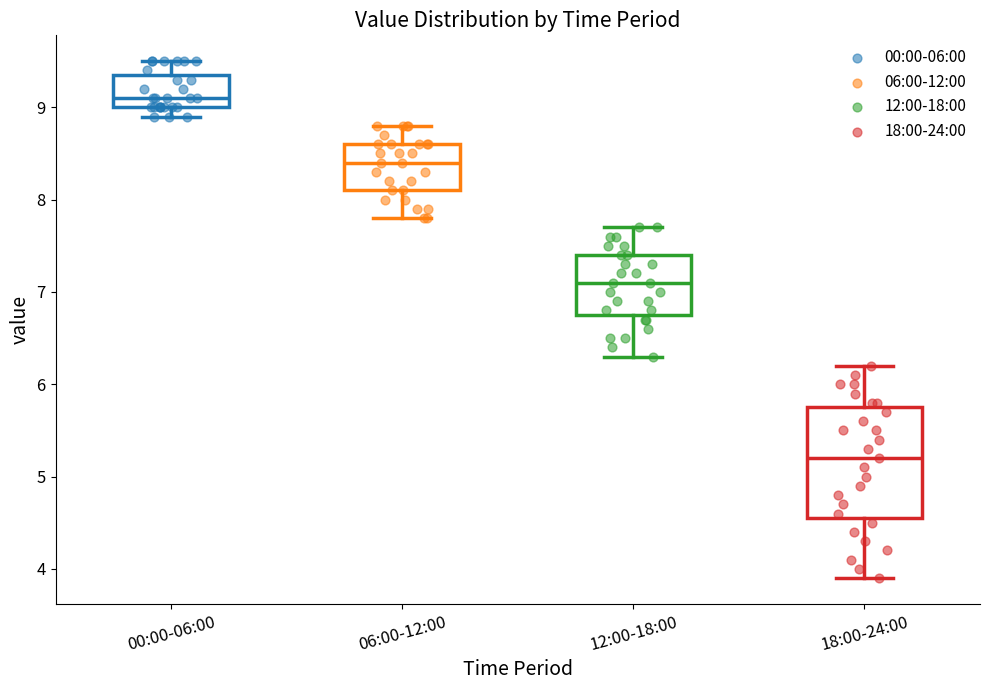

Reading left to right, transcribe this box plot: for each box, give where its median line is, the range the box spans, and where its two whiskers end, as read against the y-axis. The values are not printed on the chart, so give them approximately, as read against the axis.

00:00-06:00: median 9.1, box 9.0 to 9.4, whiskers 8.9 to 9.5
06:00-12:00: median 8.4, box 8.1 to 8.6, whiskers 7.8 to 8.8
12:00-18:00: median 7.1, box 6.8 to 7.4, whiskers 6.3 to 7.7
18:00-24:00: median 5.2, box 4.6 to 5.8, whiskers 3.9 to 6.2